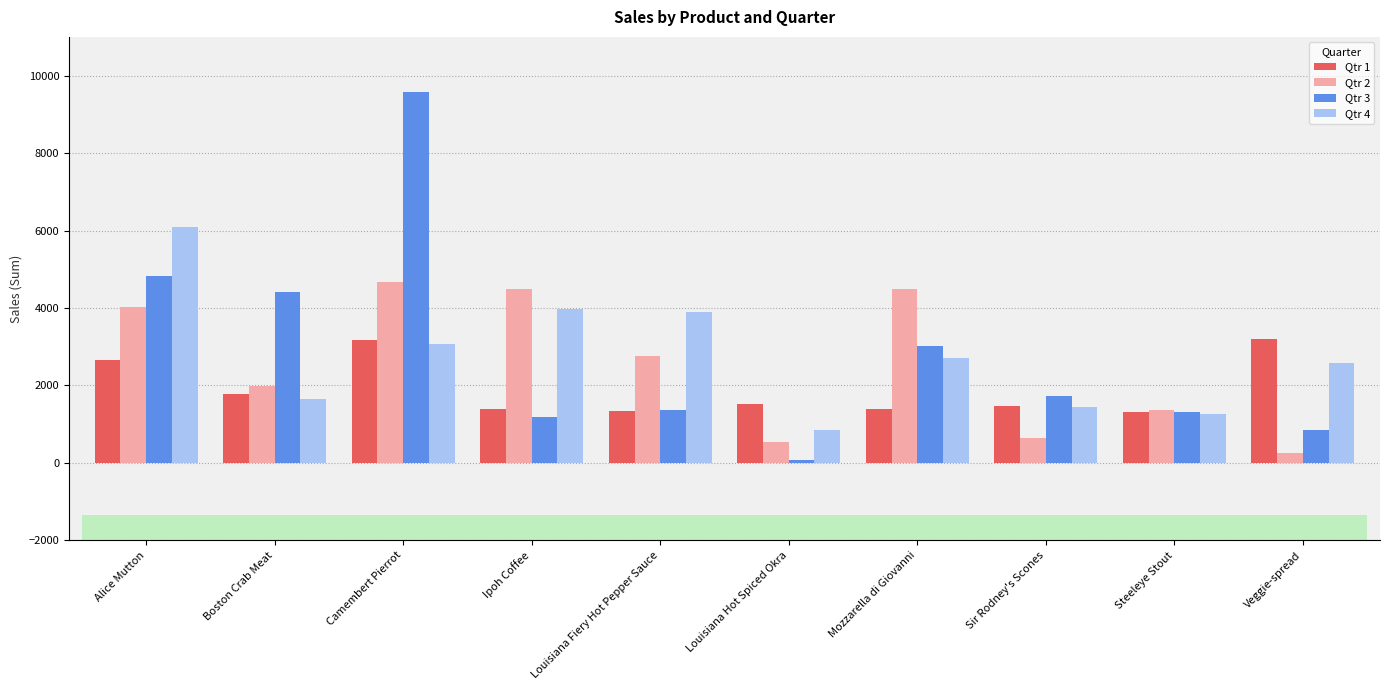

How many bars are there in total?

40